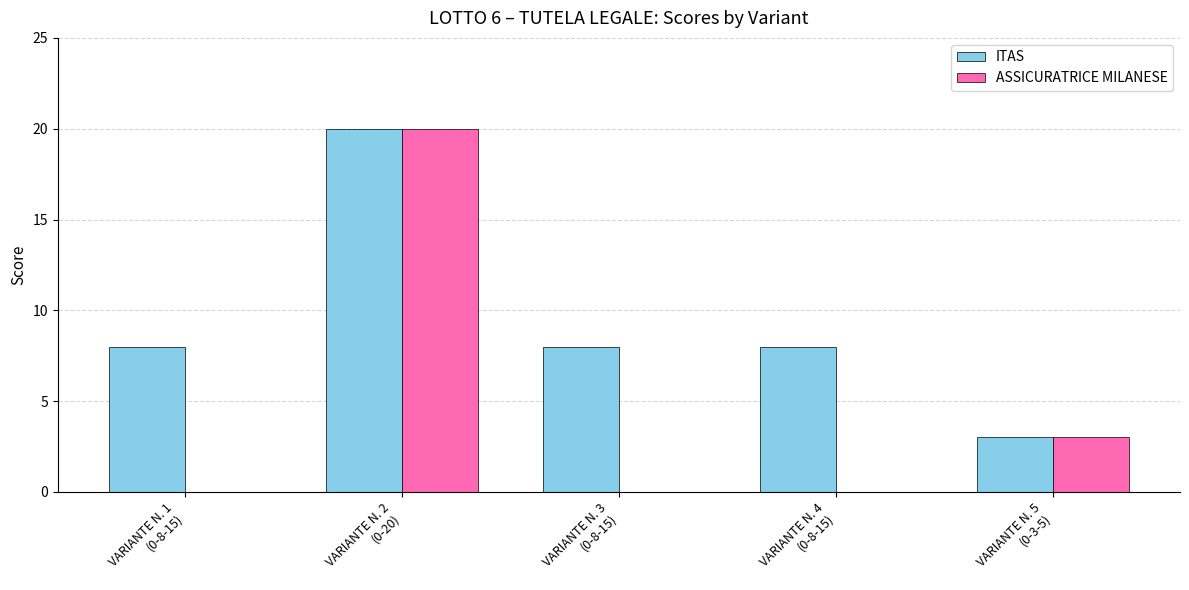

Which series has the largest total across all categories?

ITAS